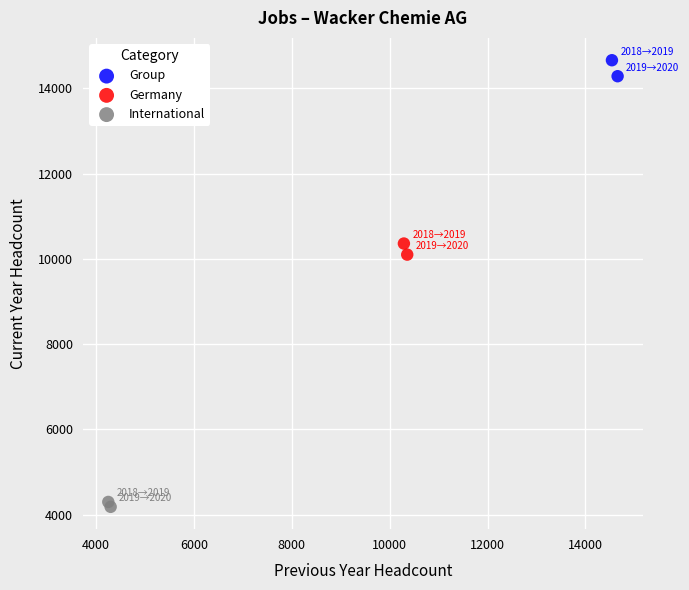

What are all the series names shown in the legend?

Group, Germany, International